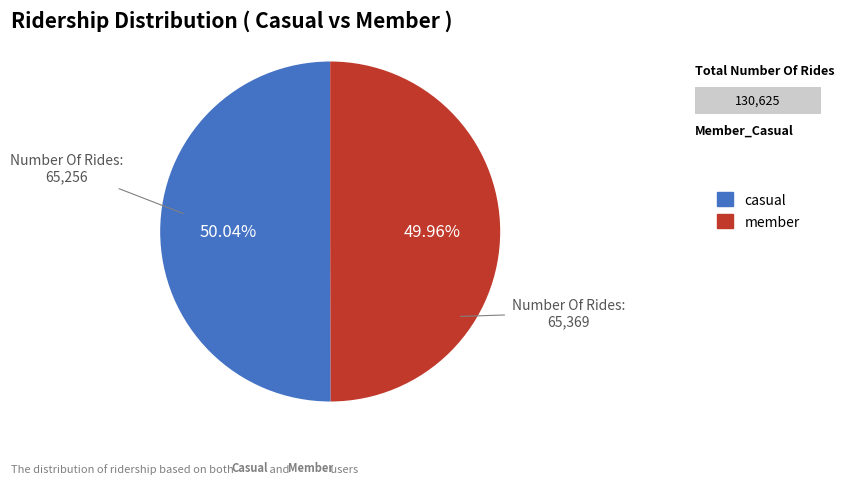

How many segments does this pie chart have?

2